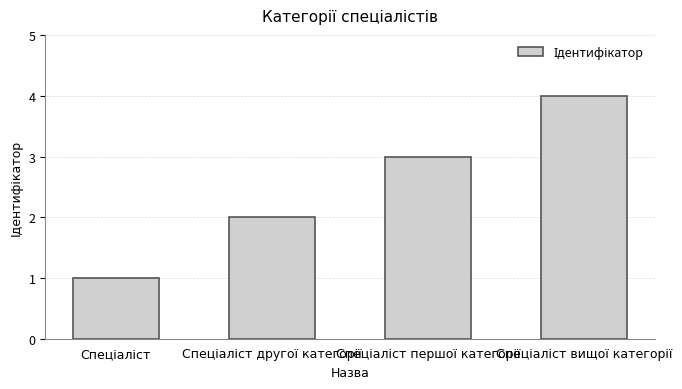

What is the maximum value shown in the chart?

4